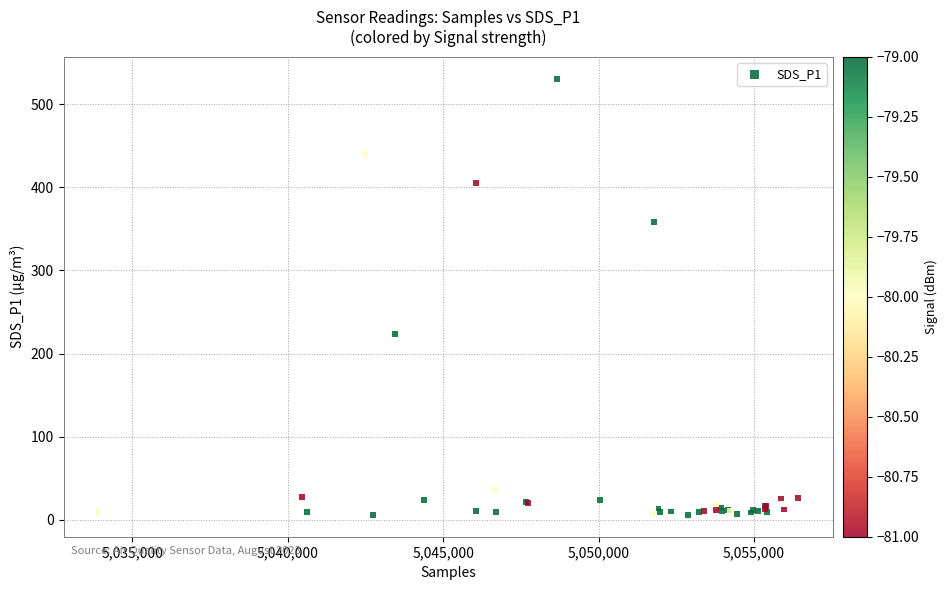

What Y value in the scatter plot is closest to 268?

223.3